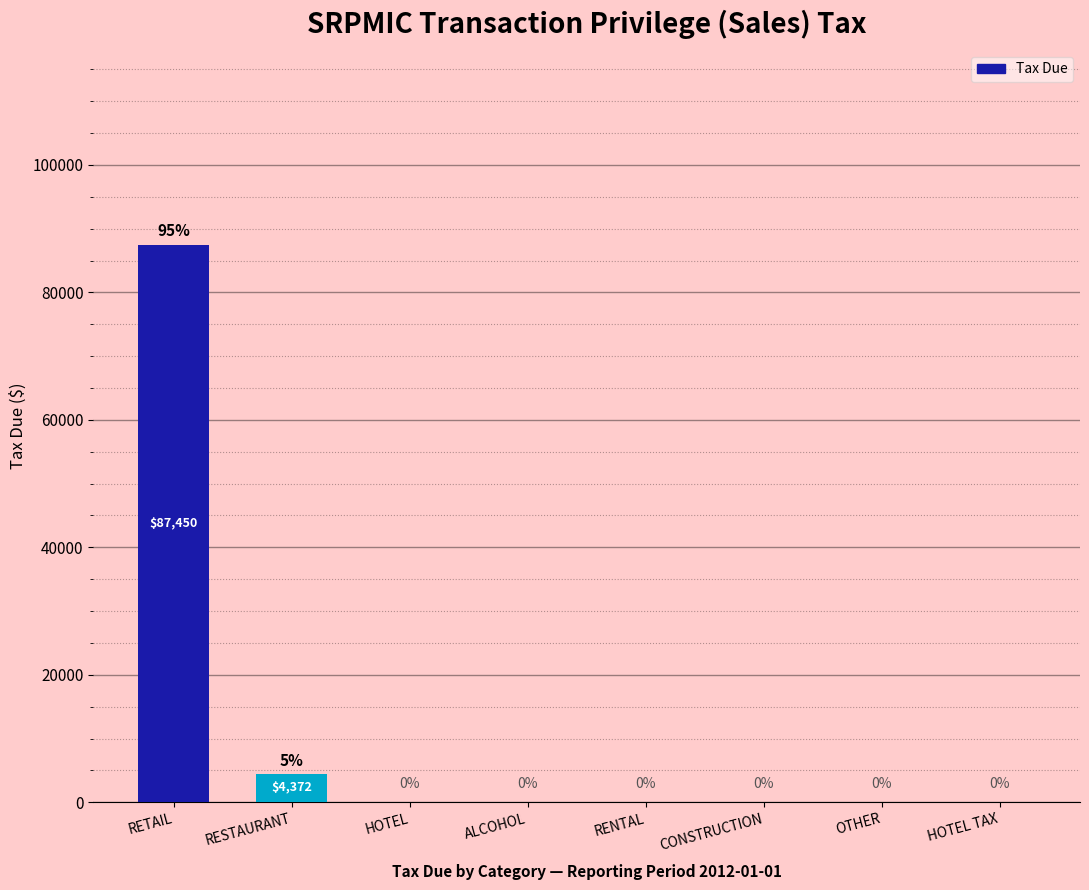

How many data points are above 0?

2